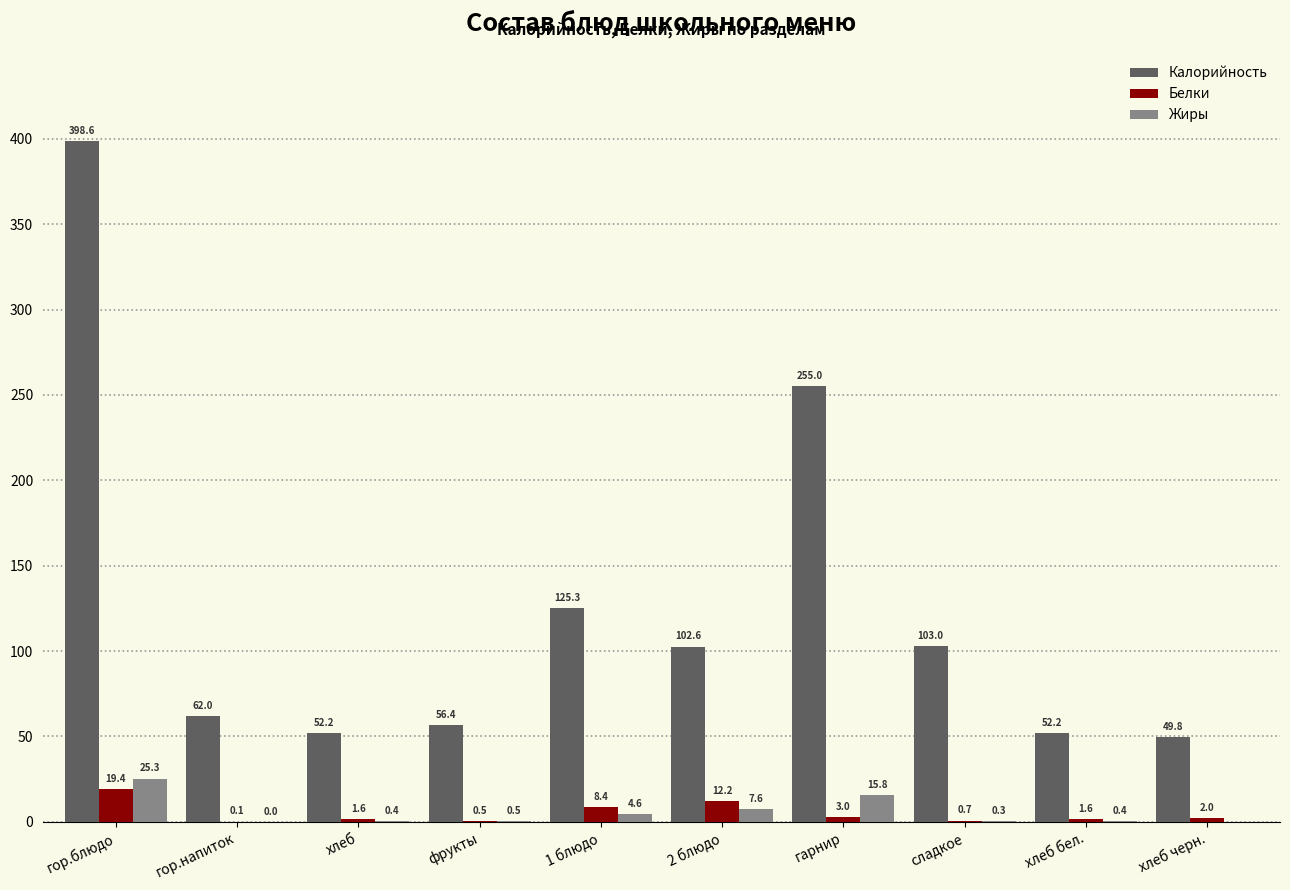

What is the sum of all Калорийность values?

1257.1